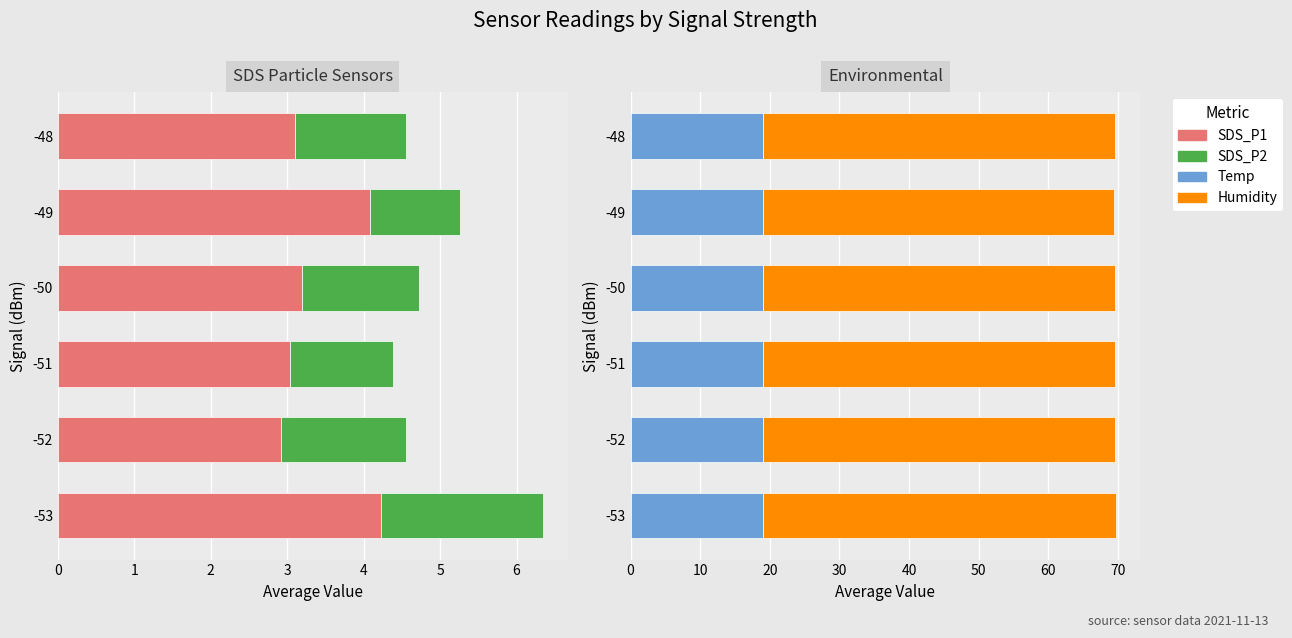

What is the value of the SDS_P1 bar at the 3rd from the left?

3.0